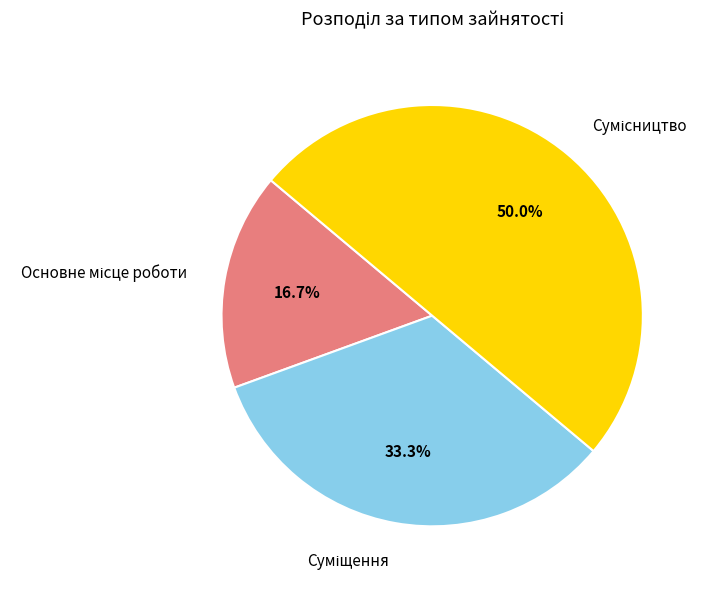

What percentage is the Сумісництво slice, to the nearest percent?

50%